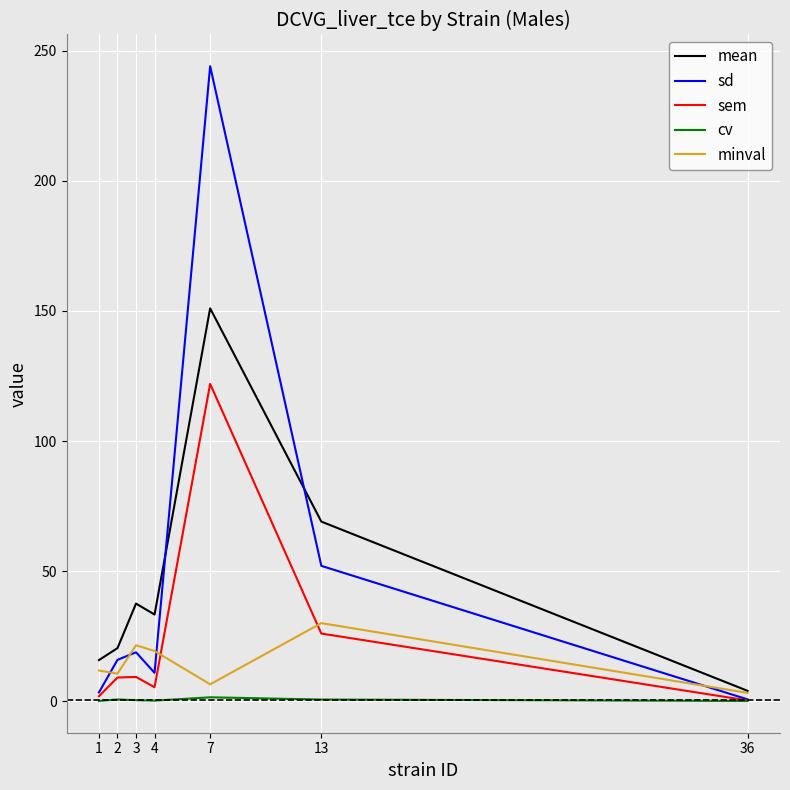

Which series has the widest spread of values?

sd